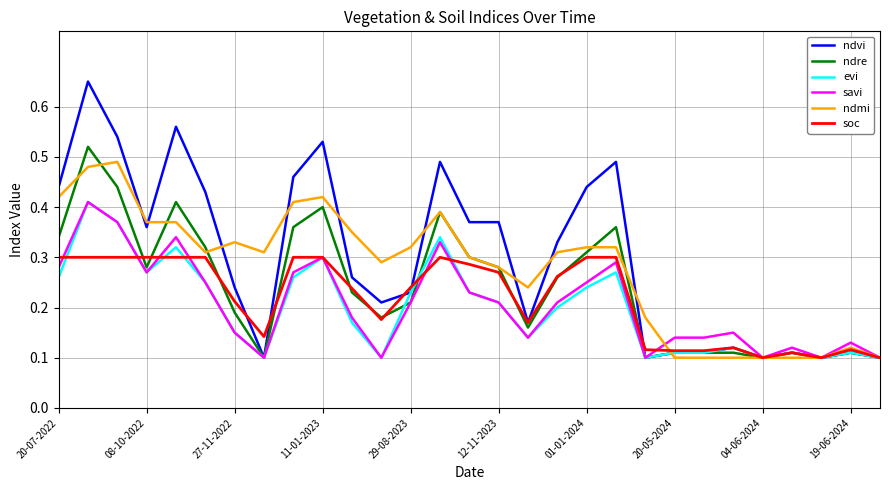

Which series has the largest range (max minus min)?

ndvi